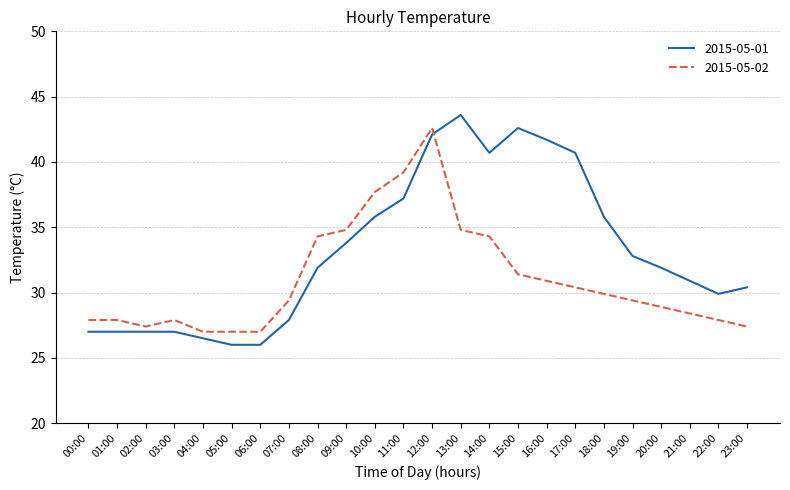

What are all the series names shown in the legend?

2015-05-01, 2015-05-02